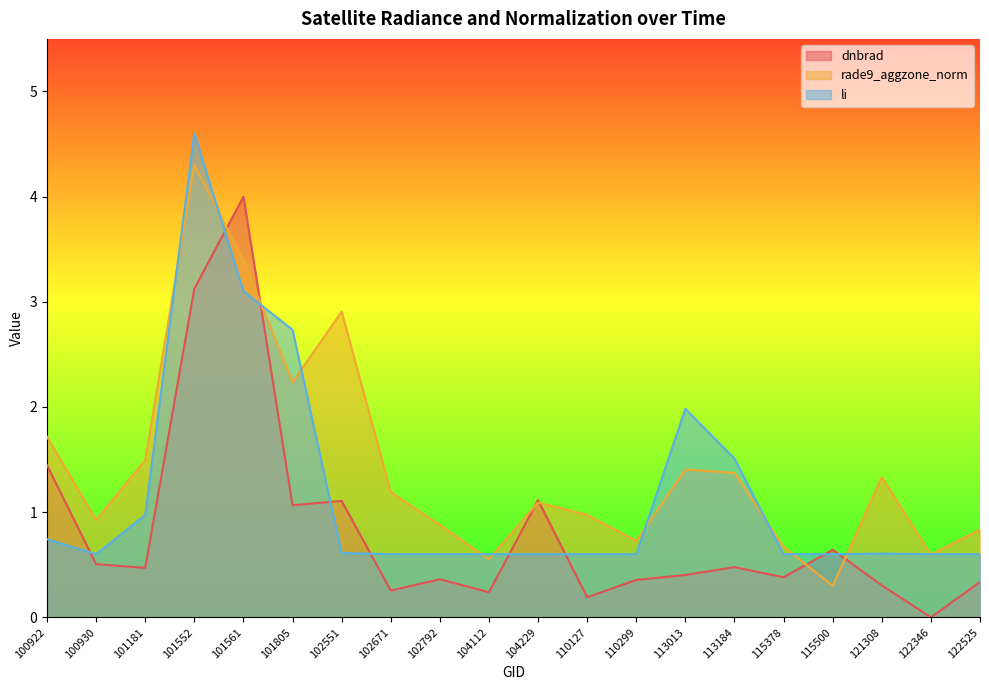

Where does the rade9_aggzone_norm series first go above 1?

100922